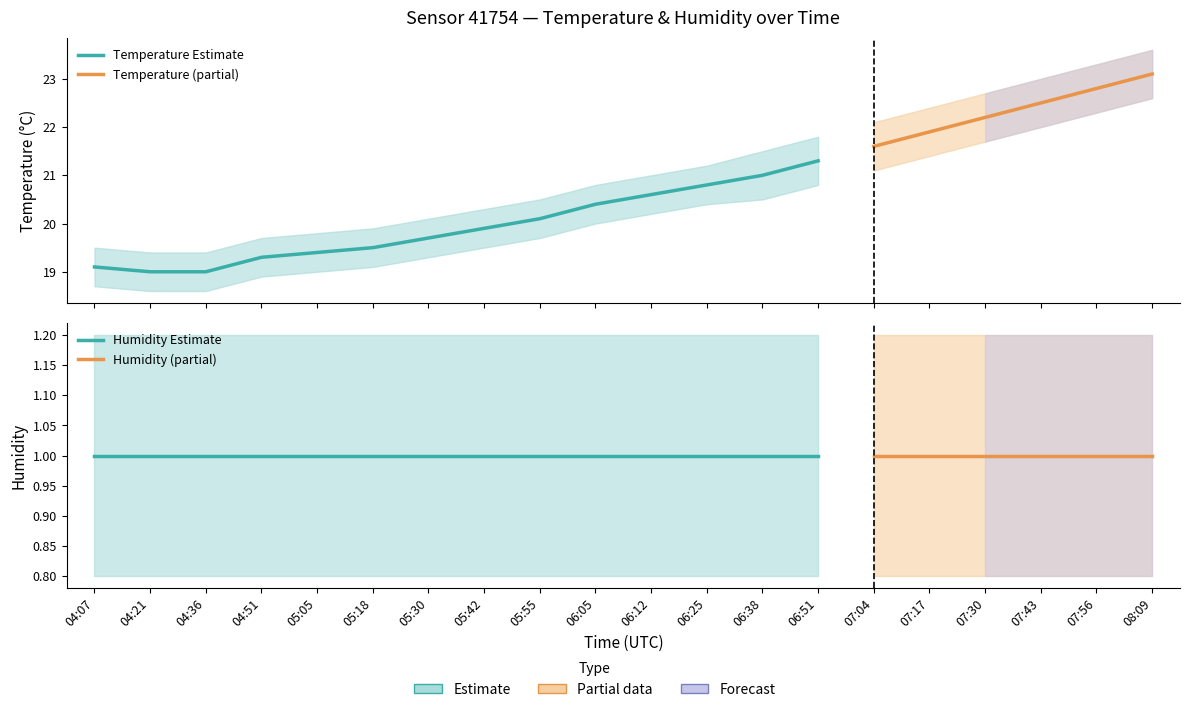

True or false: temp_upper and hum_lower intersect in this chart.

False